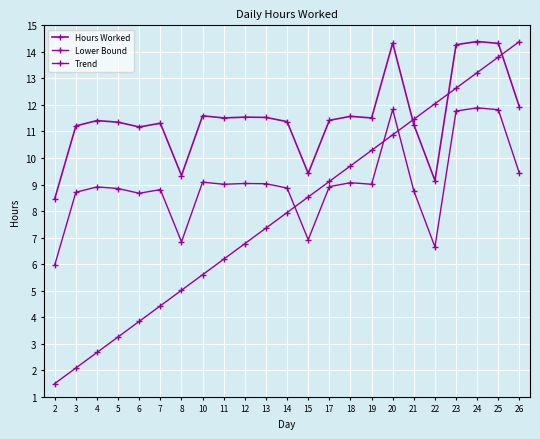

Reading right to left, transcribe all the data shown in this chart.

Hours Worked: 11.9	14.3	14.4	14.3	9.2	11.3	14.3	11.5	11.6	11.4	9.4	11.4	11.5	11.5	11.5	11.6	9.3	11.3	11.2	11.3	11.4	11.2	8.5
Lower Bound: 9.4	11.8	11.9	11.8	6.7	8.8	11.8	9.0	9.1	8.9	6.9	8.9	9.0	9.0	9.0	9.1	6.8	8.8	8.7	8.8	8.9	8.7	6.0
Trend: 14.4	13.8	13.2	12.6	12.0	11.5	10.9	10.3	9.7	9.1	8.5	7.9	7.4	6.8	6.2	5.6	5.0	4.4	3.8	3.3	2.7	2.1	1.5